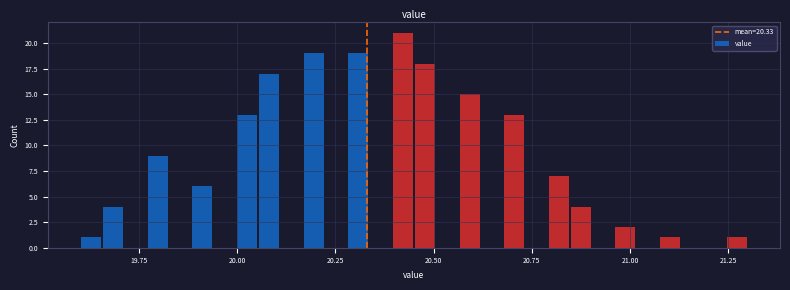

Read against the x-axis, roughly where is the centre of the tallest bar?

20.40